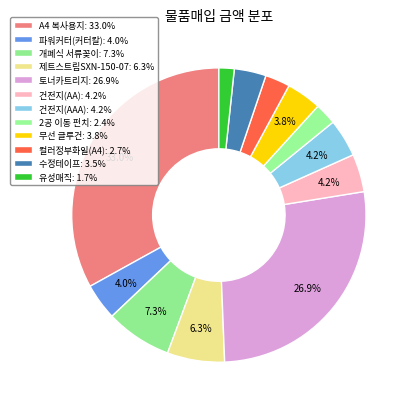

What is the largest slice in the pie chart?

A4 복사용지